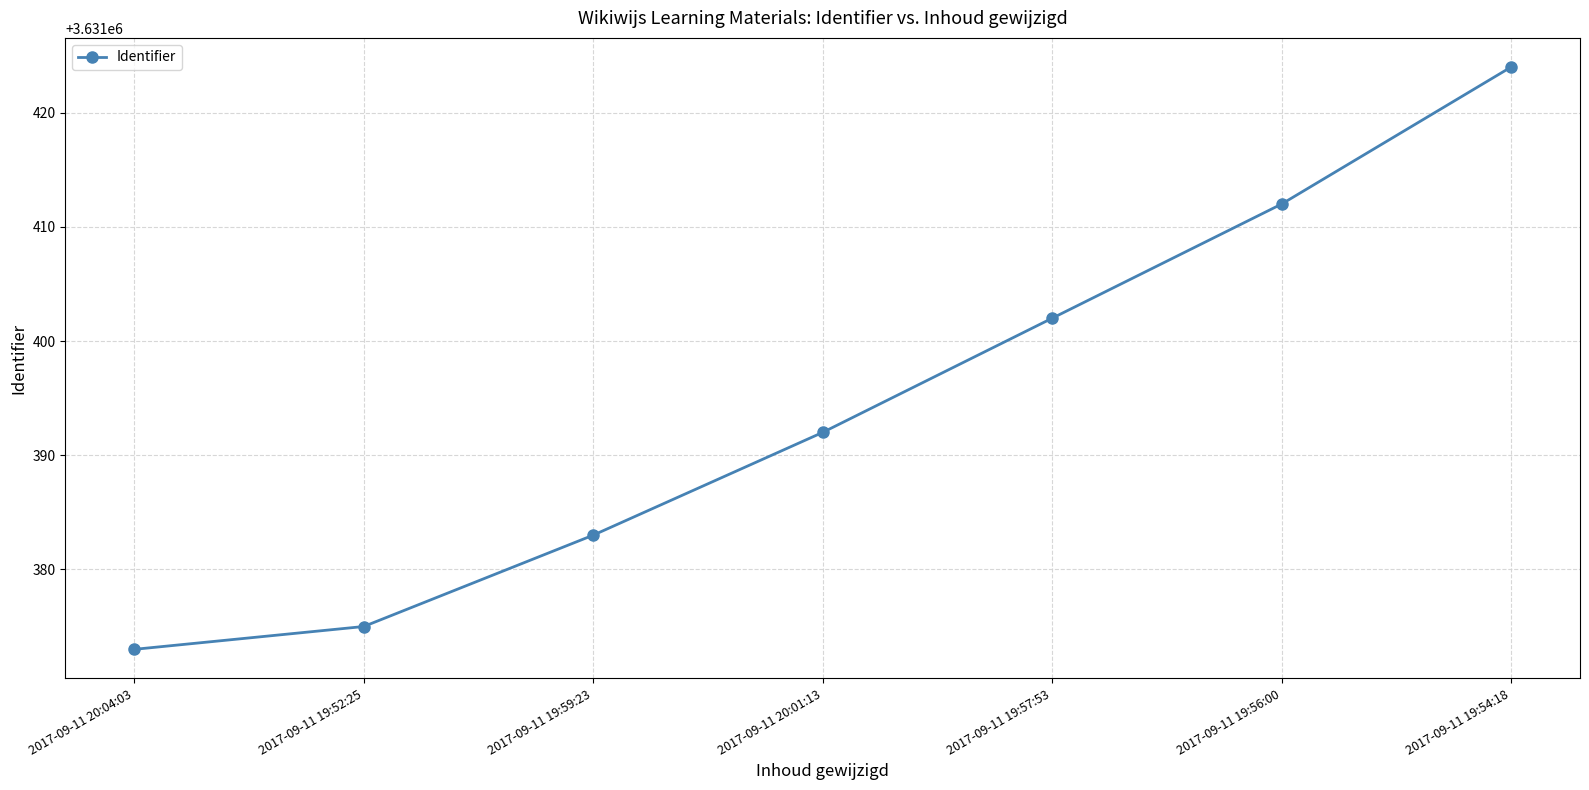

What is the label of the 2nd point from the right?

2017-09-11 19:56:00